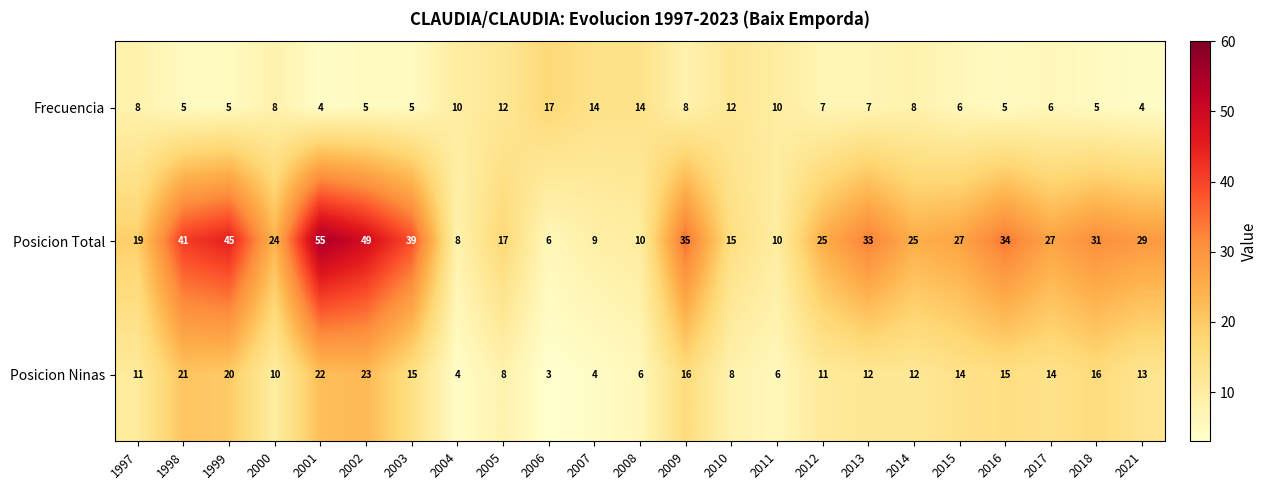

The value of Posicion Total at 2008 is 14. True or false?

False